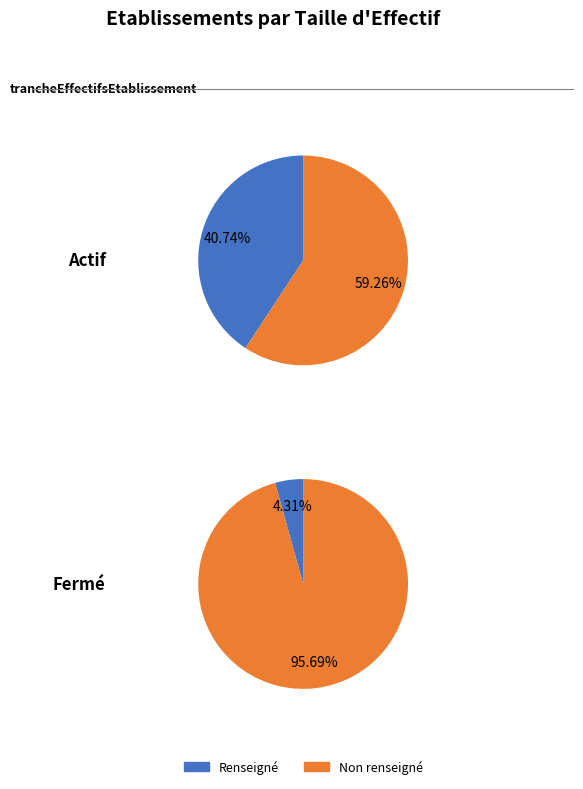

Is it true that 01 is 1% of the pie?

False